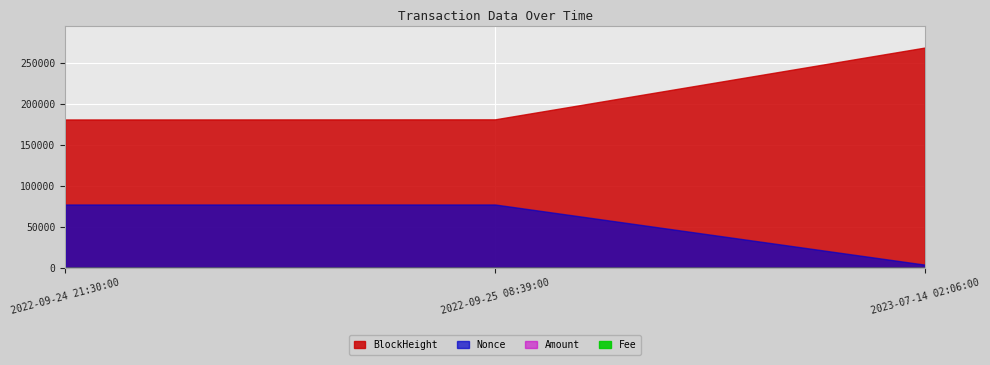

At which label is Nonce closest to 40640?

2022-09-24 21:30:00